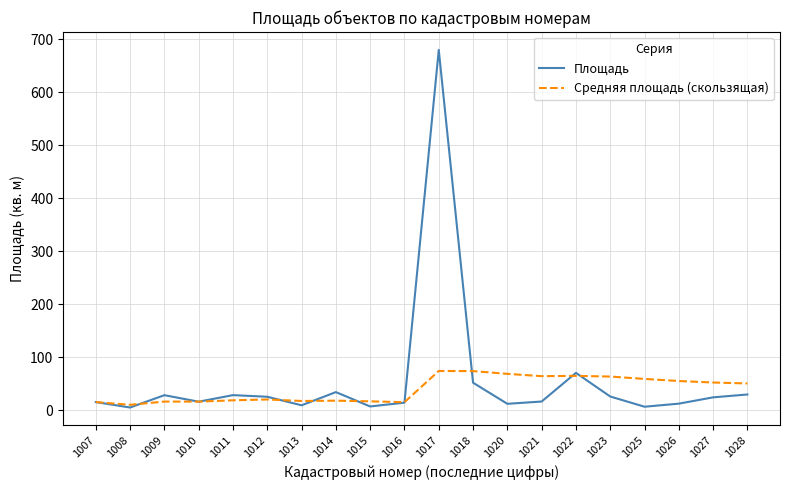

Is the value of Площадь at 1022 greater than the value of Средняя площадь (скользящая) at 1011?

Yes